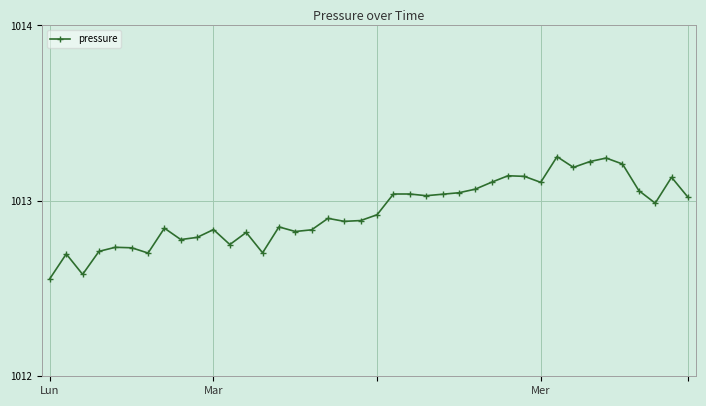

True or false: the data has more than 2 interior local peaks.

True